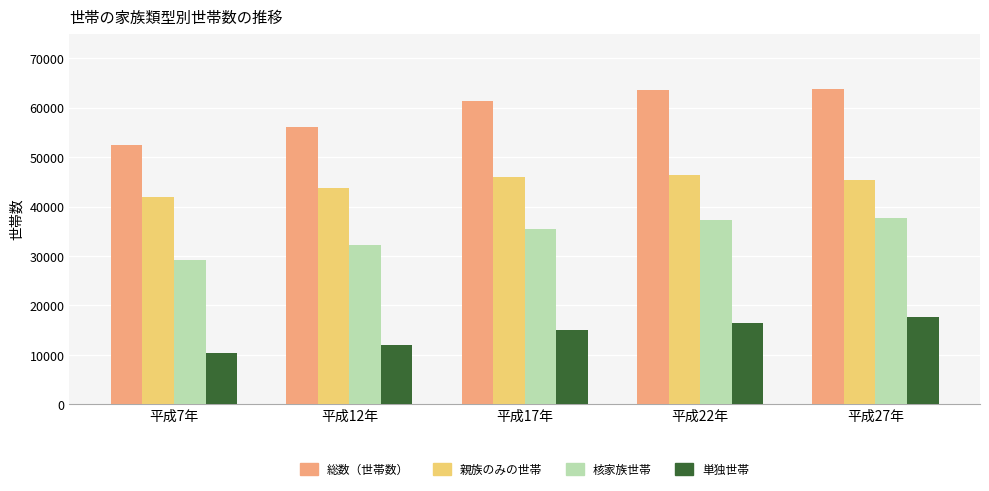

The 核家族世帯 series shows 51669 at 平成22年. True or false?

False